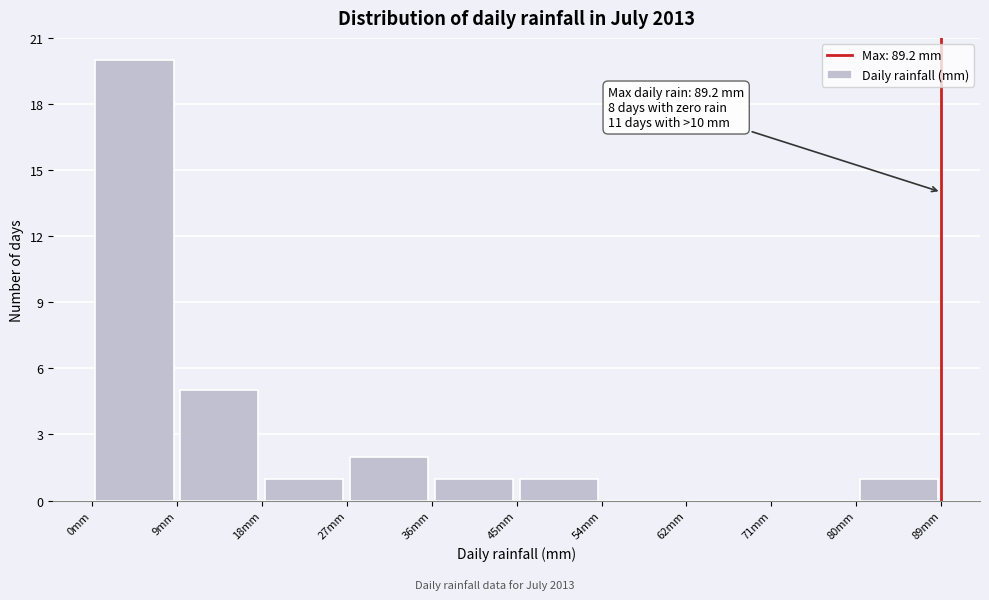

Which range on the x-axis has the tallest bar?

0 to 9